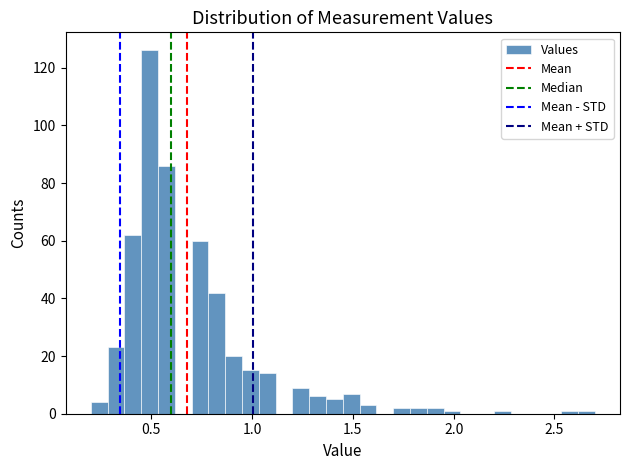

Around what value on the x-axis is the tallest bar? Give the approximate position of its centre, as read against the axis.

0.50